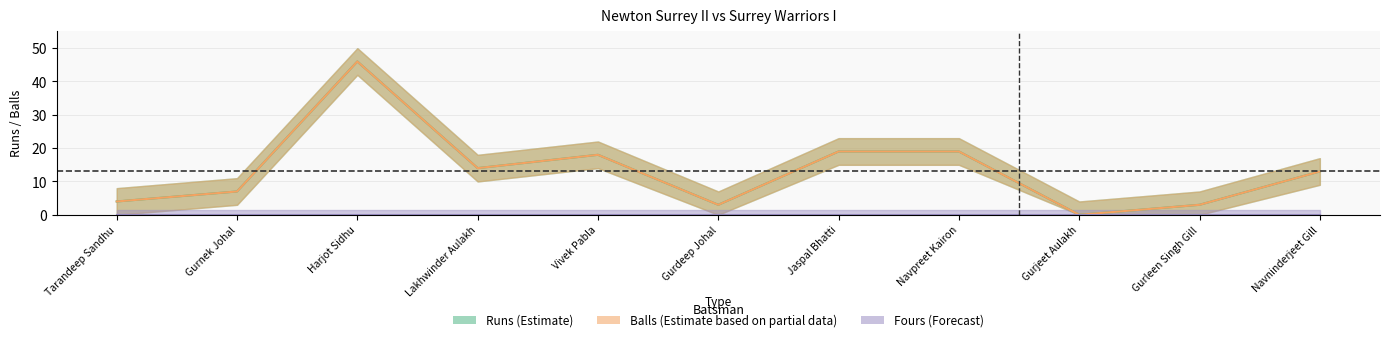

Which category has the lowest value across all series?

Gurjeet Aulakh